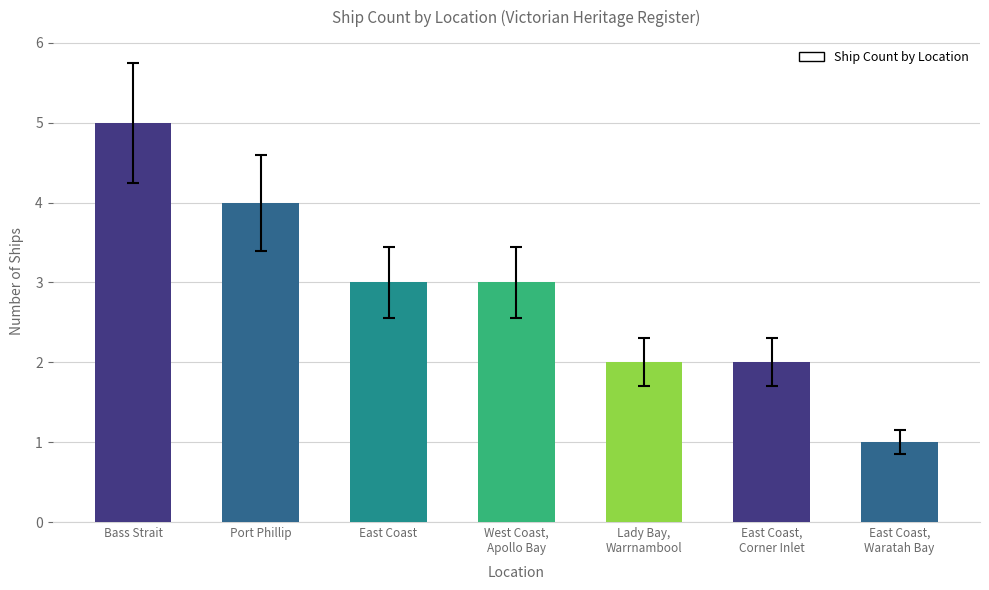

Is it true that the value at West Coast,
Apollo Bay is 4?

False